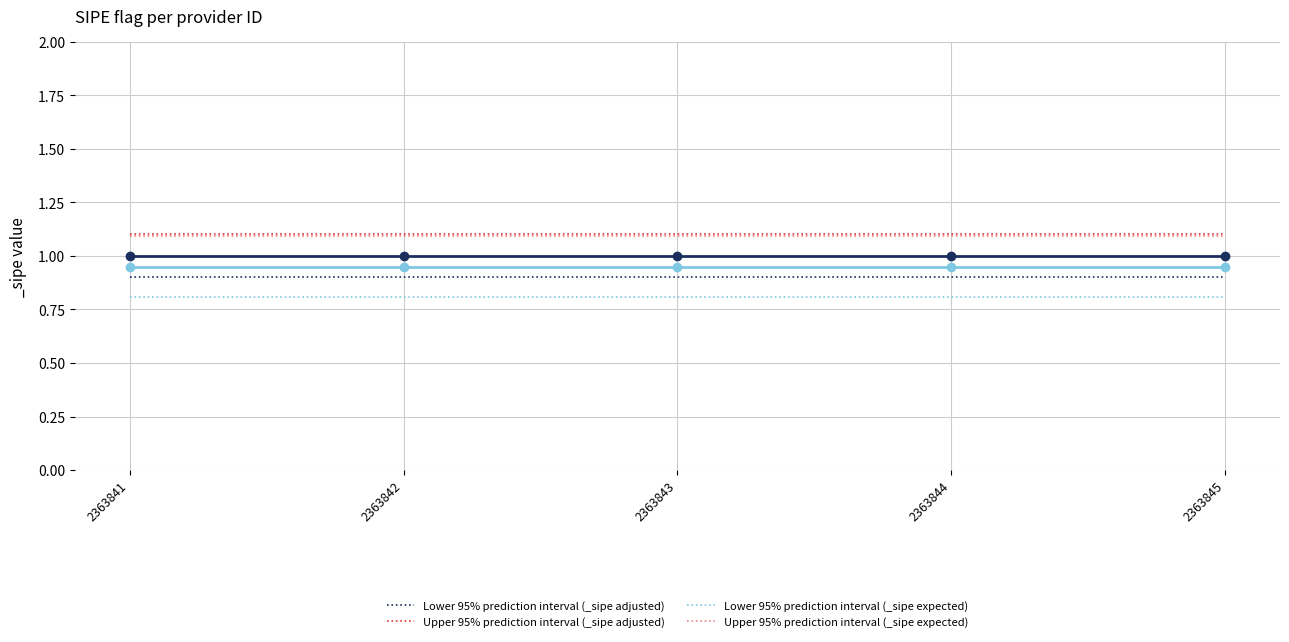

Does the chart have visible grid lines?

Yes